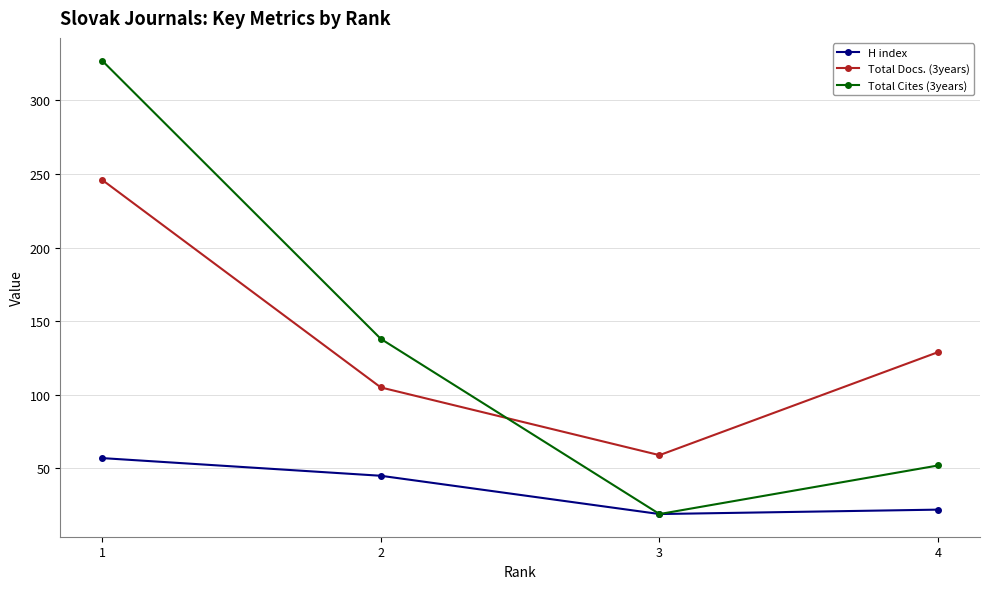

At which category is the sum across all series the highest?

1